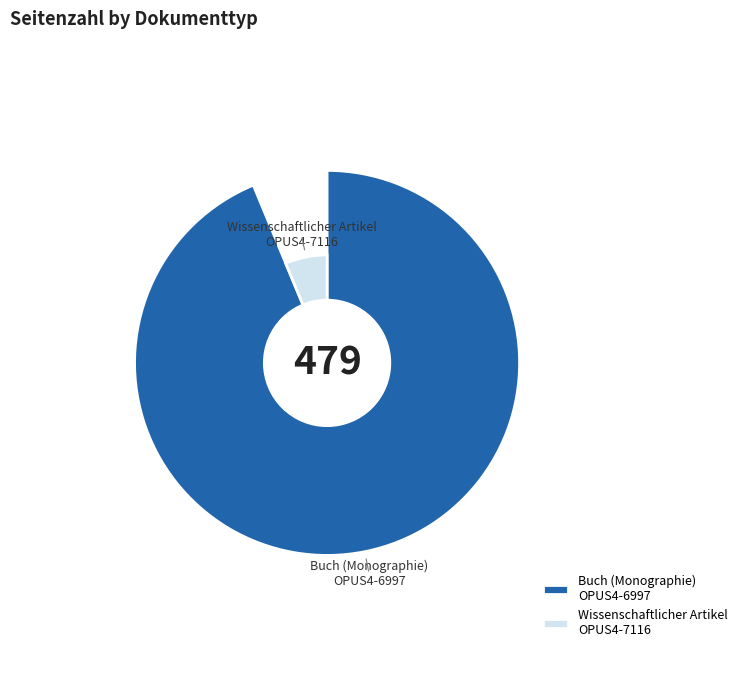

What portion of the pie excludes Buch (Monographie)
OPUS4-6997?

6.3%